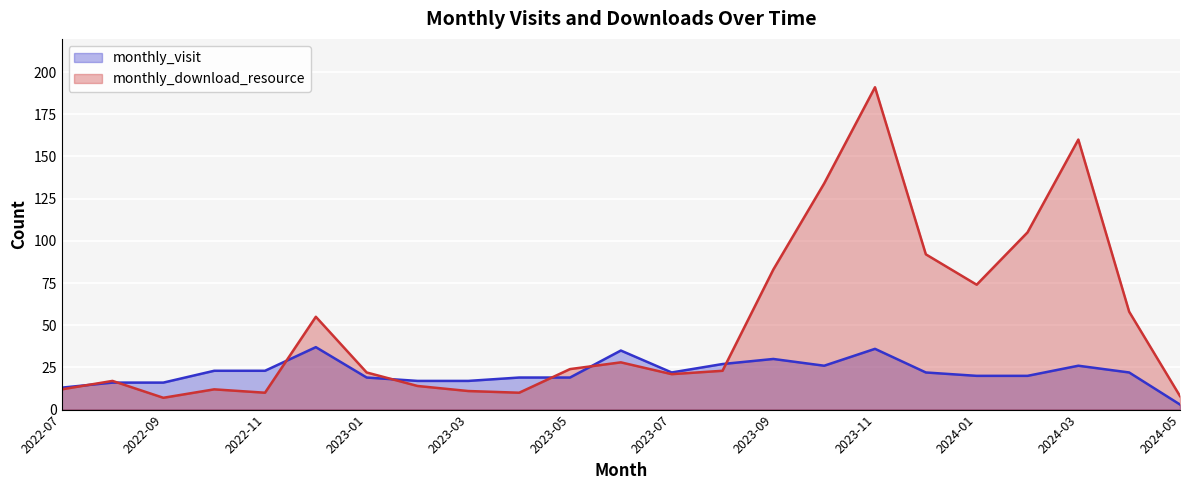

What position from the left is 2022-09?

3